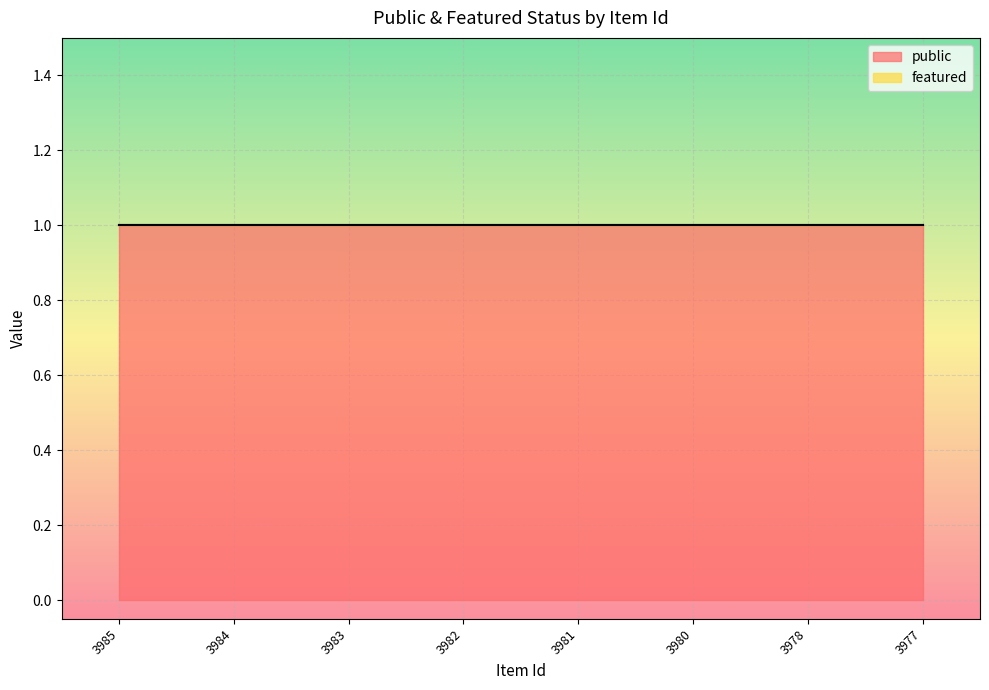

At how many categories does at least one series exceed 0?

8